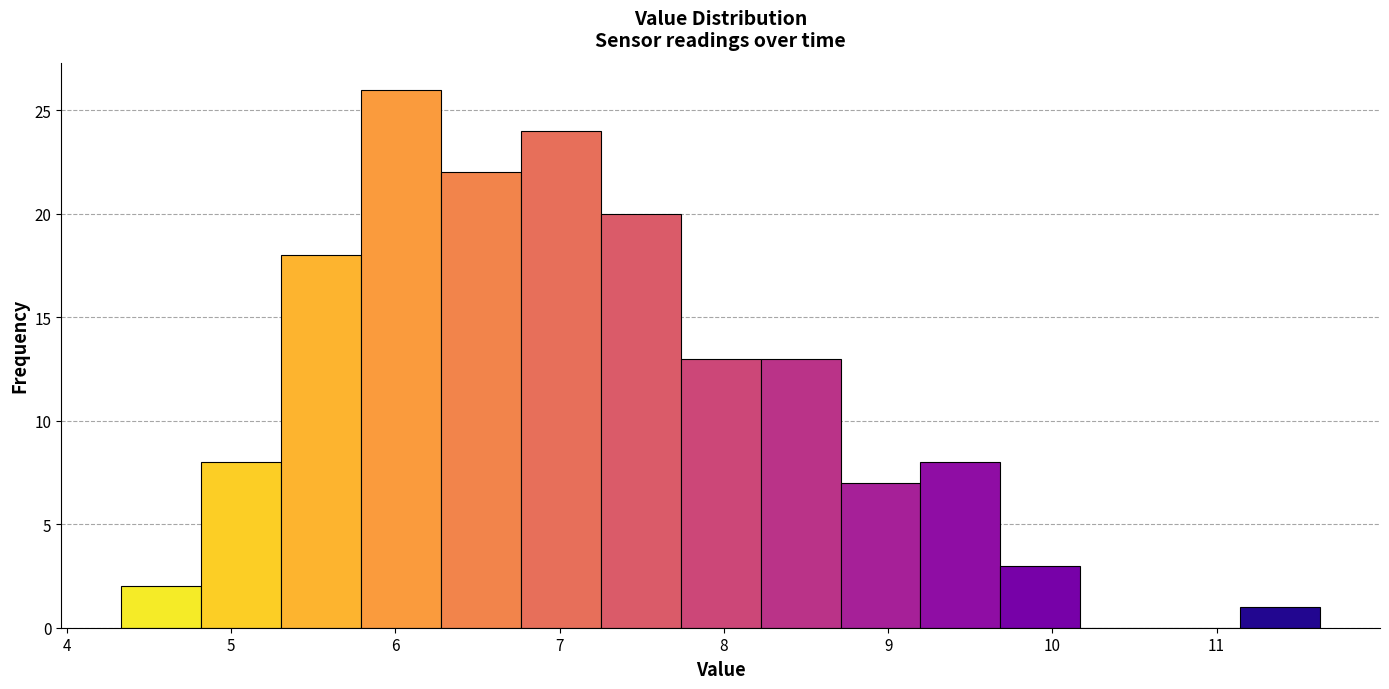

Reading left to right, transcribe this chart: for each bar, give the range it covers on the x-axis and its height. Neither the bar edges nor the heights are printed on the chart, so give them approximately, as read against the axes.

4.3 to 4.8: 2
4.8 to 5.3: 8
5.3 to 5.8: 18
5.8 to 6.3: 26
6.3 to 6.8: 22
6.8 to 7.3: 24
7.3 to 7.7: 20
7.7 to 8.2: 13
8.2 to 8.7: 13
8.7 to 9.2: 7
9.2 to 9.7: 8
9.7 to 10.2: 3
10.2 to 10.7: 0
10.7 to 11.1: 0
11.1 to 11.6: 1